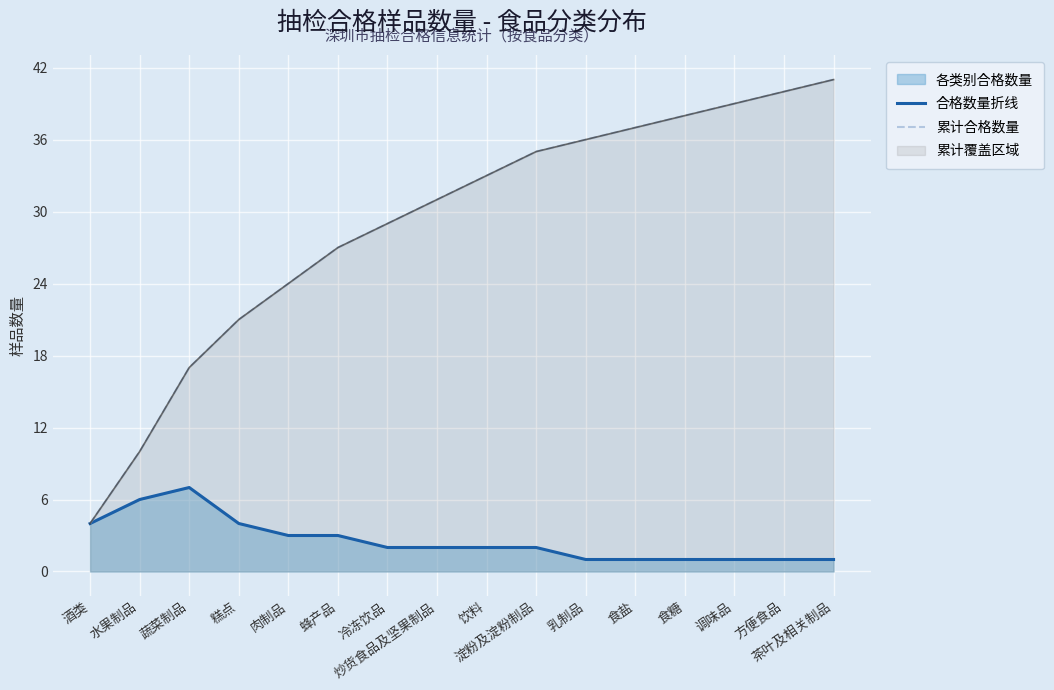

What is the label of the 13th point from the right?

糕点